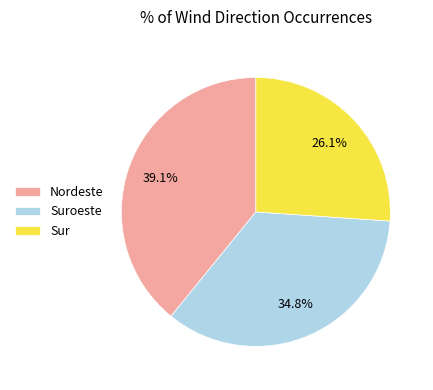

To the nearest percent, what is the difference between the largest and smallest slice percentages?

13%